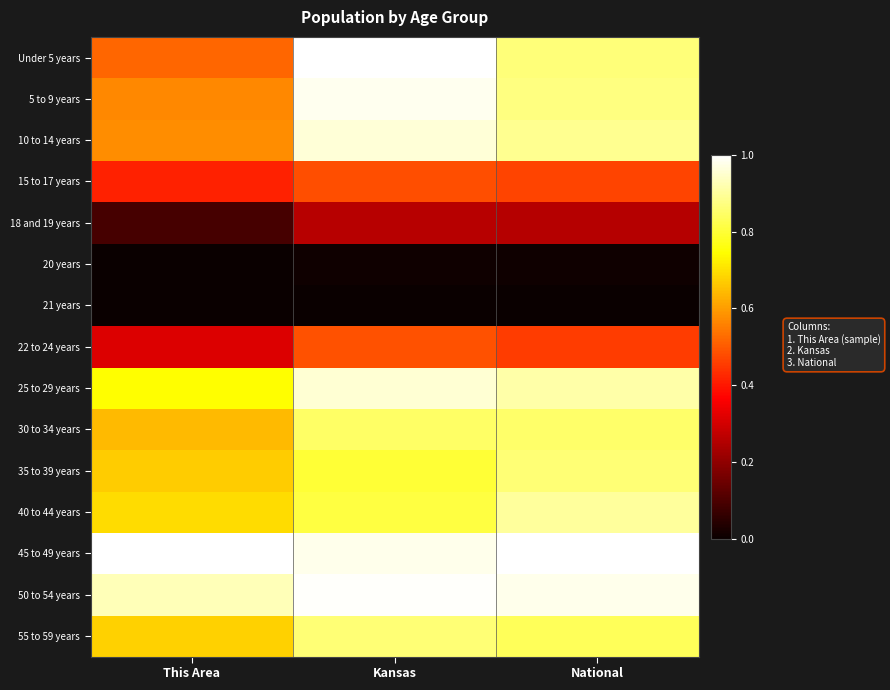

Reading left to right, list all the values displayed in this chart.

Under 5 years: This Area=0.5	Kansas=1.0	National=0.9
5 to 9 years: This Area=0.6	Kansas=1.0	National=0.9
10 to 14 years: This Area=0.6	Kansas=1.0	National=0.9
15 to 17 years: This Area=0.4	Kansas=0.5	National=0.5
18 and 19 years: This Area=0.1	Kansas=0.3	National=0.3
20 years: This Area=0.0	Kansas=0.0	National=0.0
21 years: This Area=0.0	Kansas=0.0	National=0.0
22 to 24 years: This Area=0.3	Kansas=0.5	National=0.5
25 to 29 years: This Area=0.7	Kansas=1.0	National=0.9
30 to 34 years: This Area=0.6	Kansas=0.8	National=0.9
35 to 39 years: This Area=0.7	Kansas=0.8	National=0.9
40 to 44 years: This Area=0.7	Kansas=0.8	National=0.9
45 to 49 years: This Area=1.0	Kansas=1.0	National=1.0
50 to 54 years: This Area=0.9	Kansas=1.0	National=1.0
55 to 59 years: This Area=0.7	Kansas=0.9	National=0.8